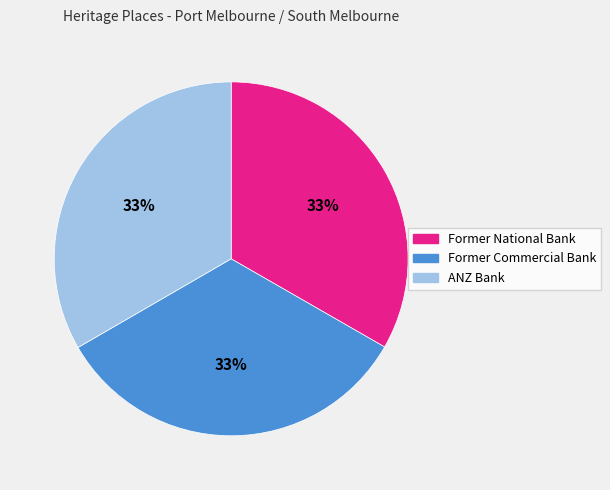

What percentage is the Former National Bank slice, to the nearest percent?

33%